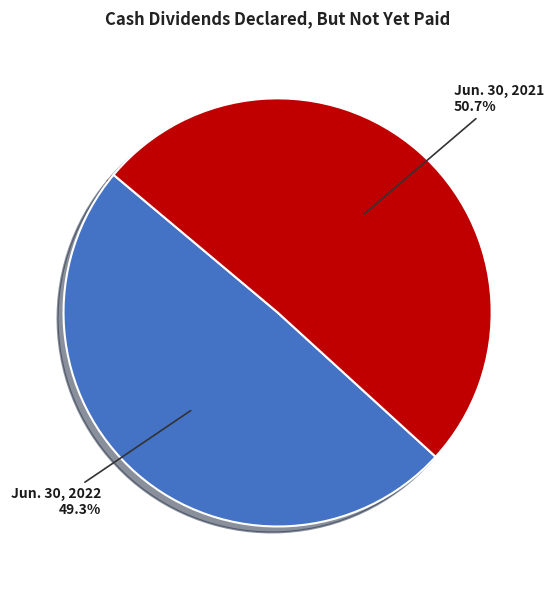

What is the largest slice in the pie chart?

Jun. 30, 2021